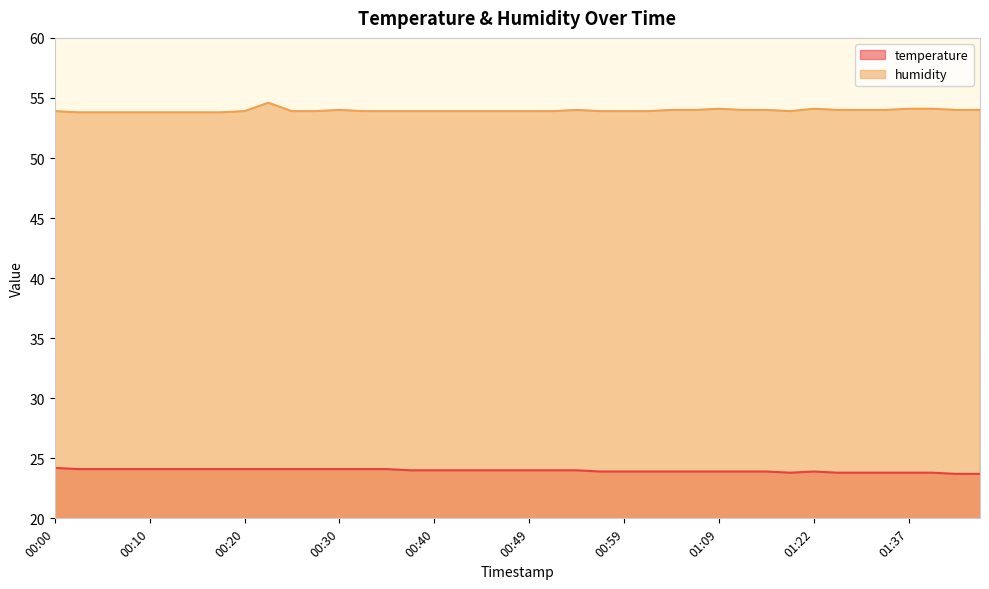

At which label does humidity reach its minimum?

00:03